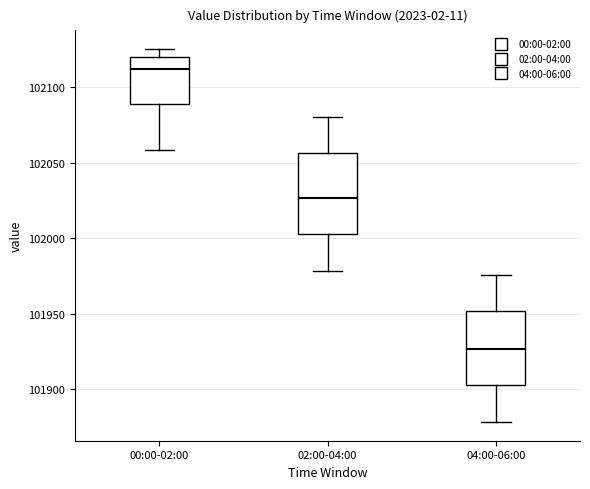

Which box has the highest median line?

00:00-02:00